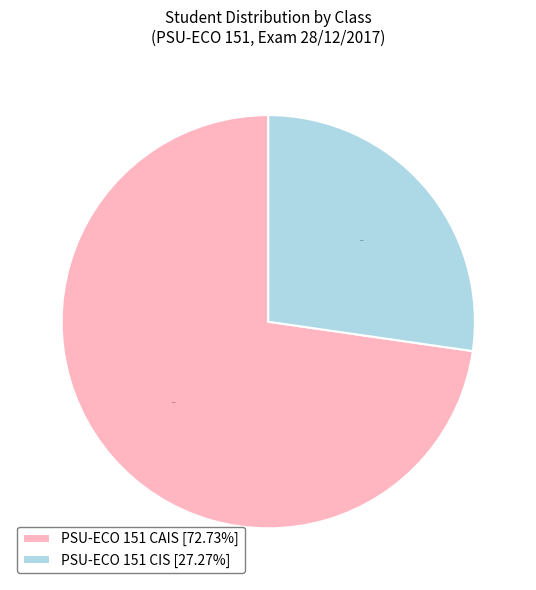

Which category has the smallest portion of the pie?

PSU-ECO 151 CIS [27.27%]